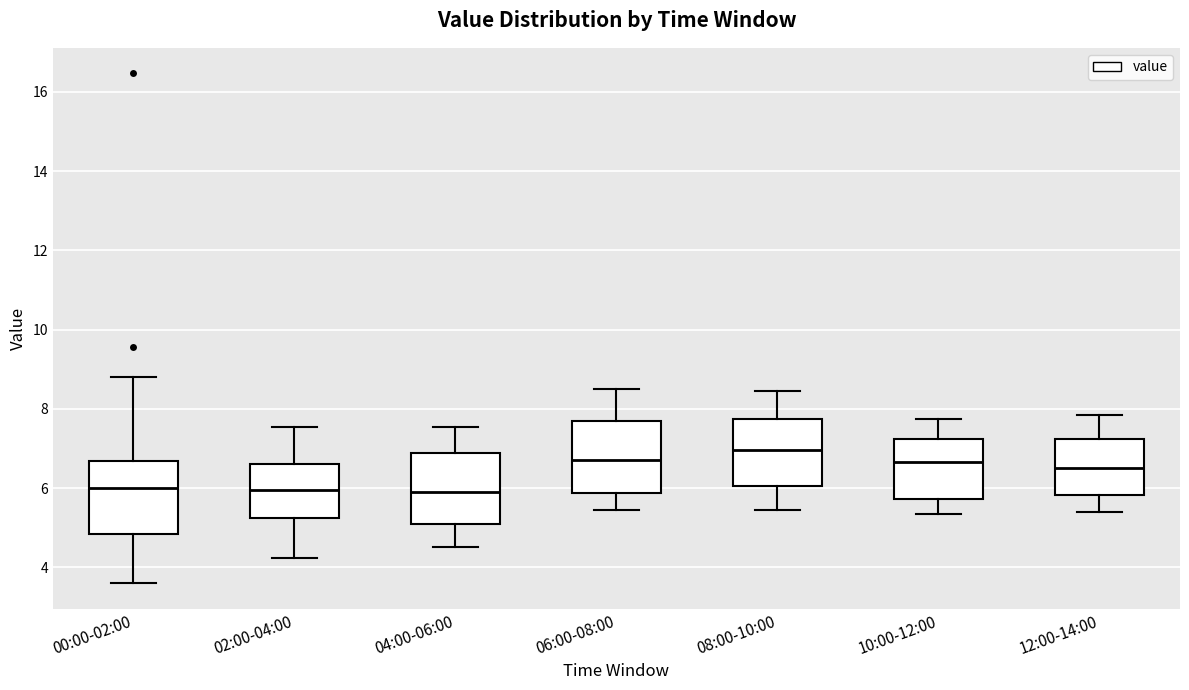

Where does the lower whisker of the box for 00:00-02:00 end on the y-axis? The values are not printed on the chart, so give them approximately, as read against the axis.

3.6